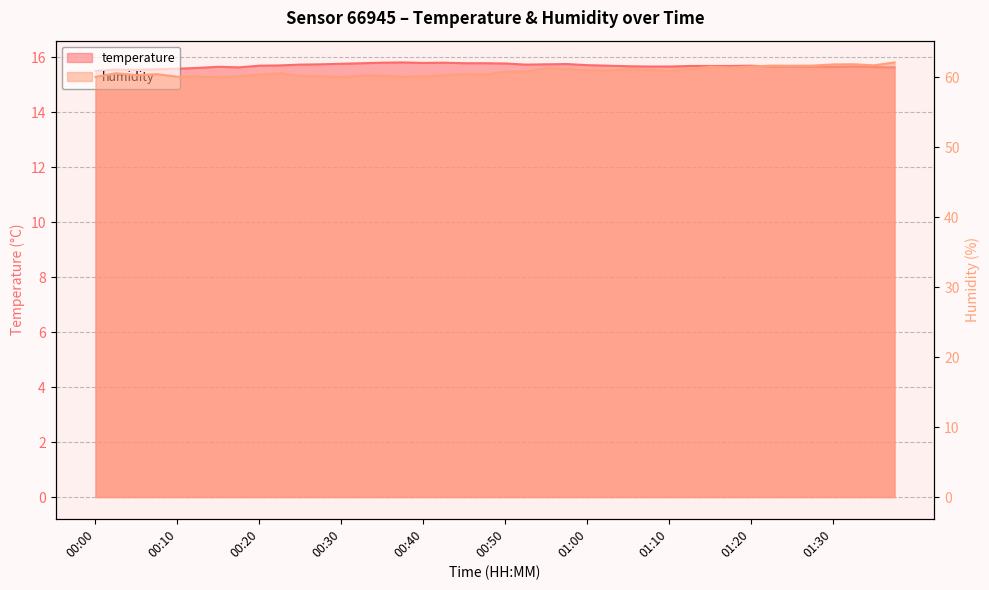

Which category has the highest value in the humidity series?

01:38